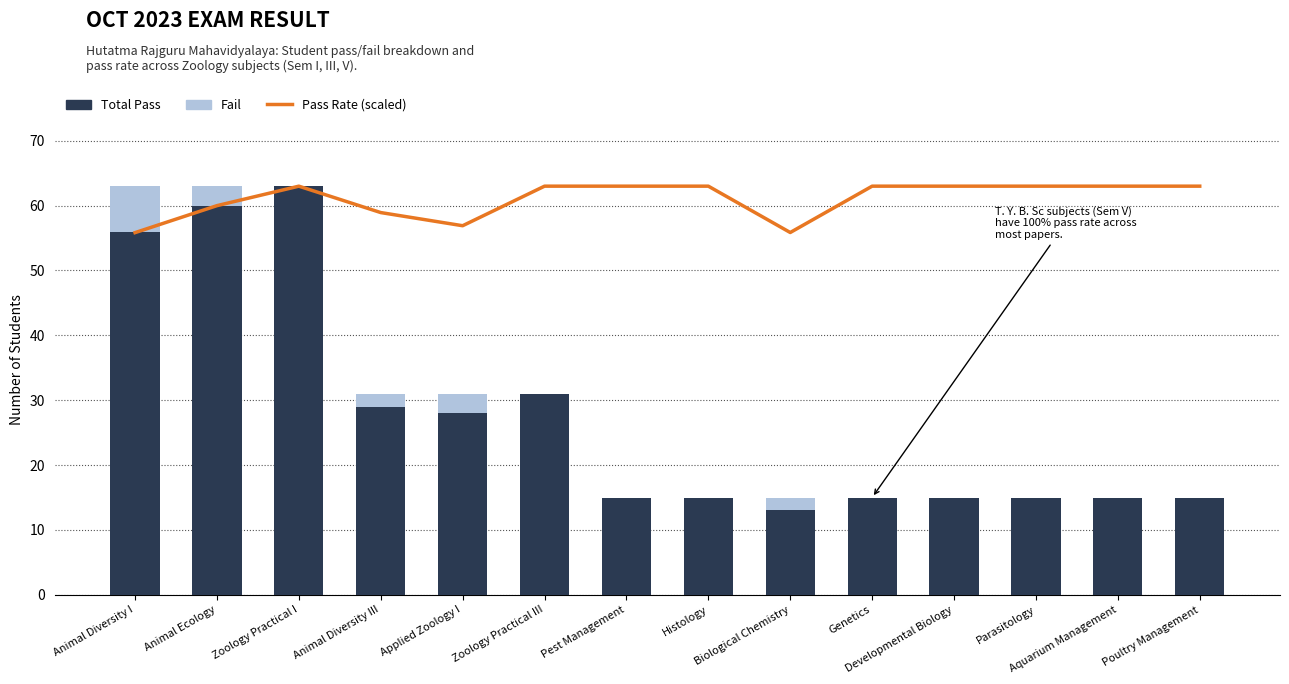

What is the label of the 7th bar from the right?

Histology